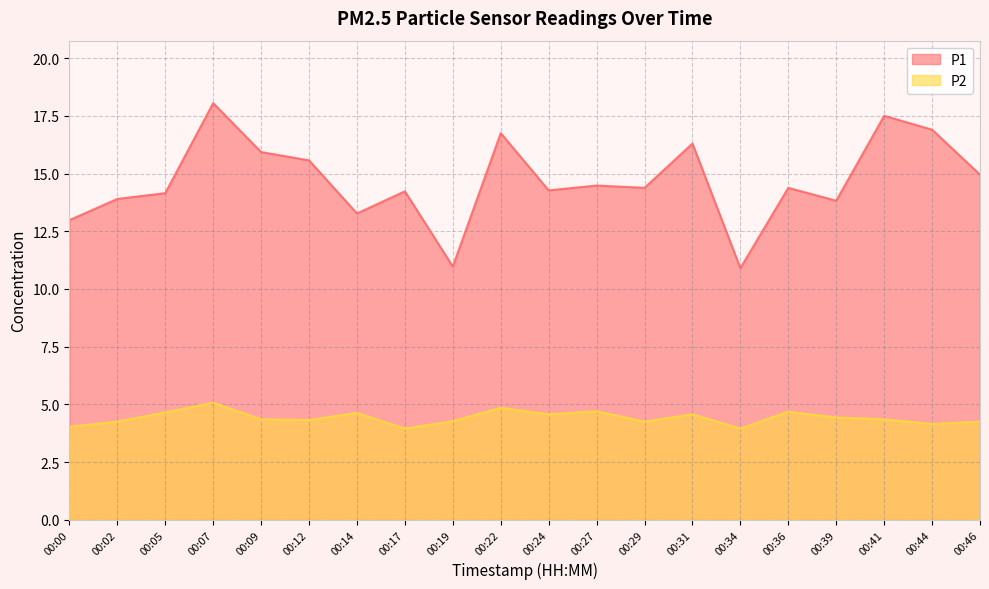

At 00:09, list the series in order from smallest to largest.

P2, P1